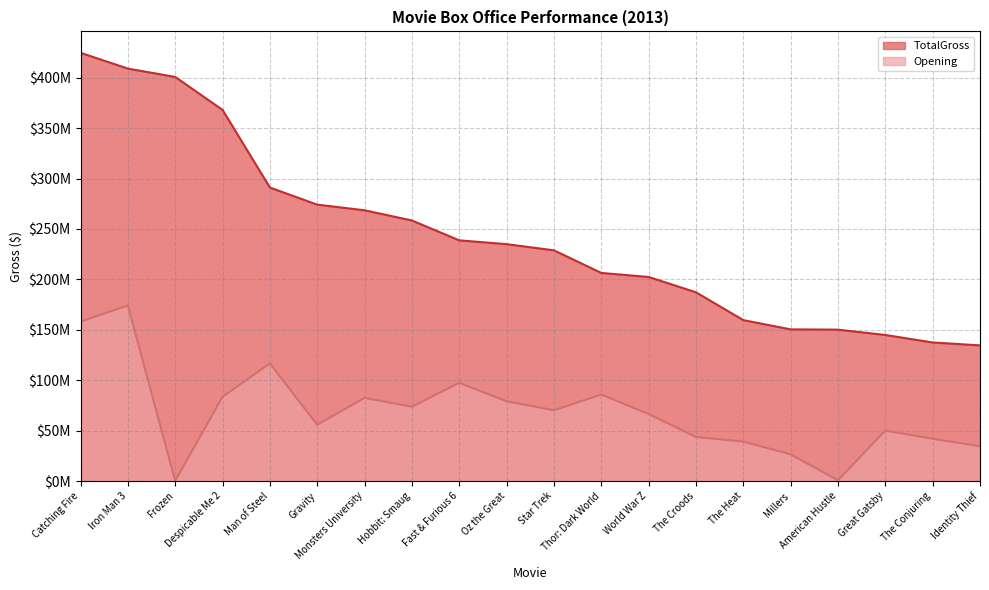

How many values in the Opening series exceed 70?

10